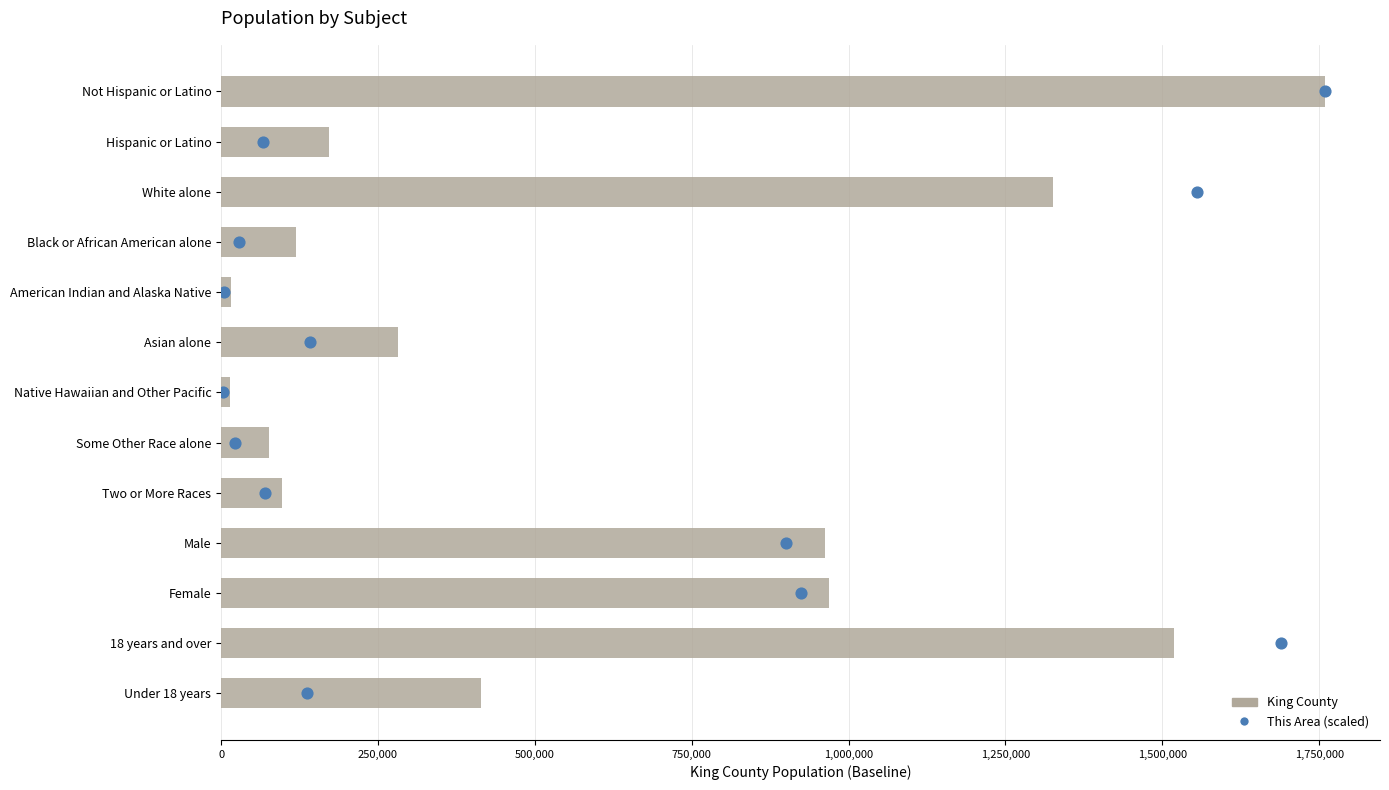

Which series contains the lowest Y value?

This Area